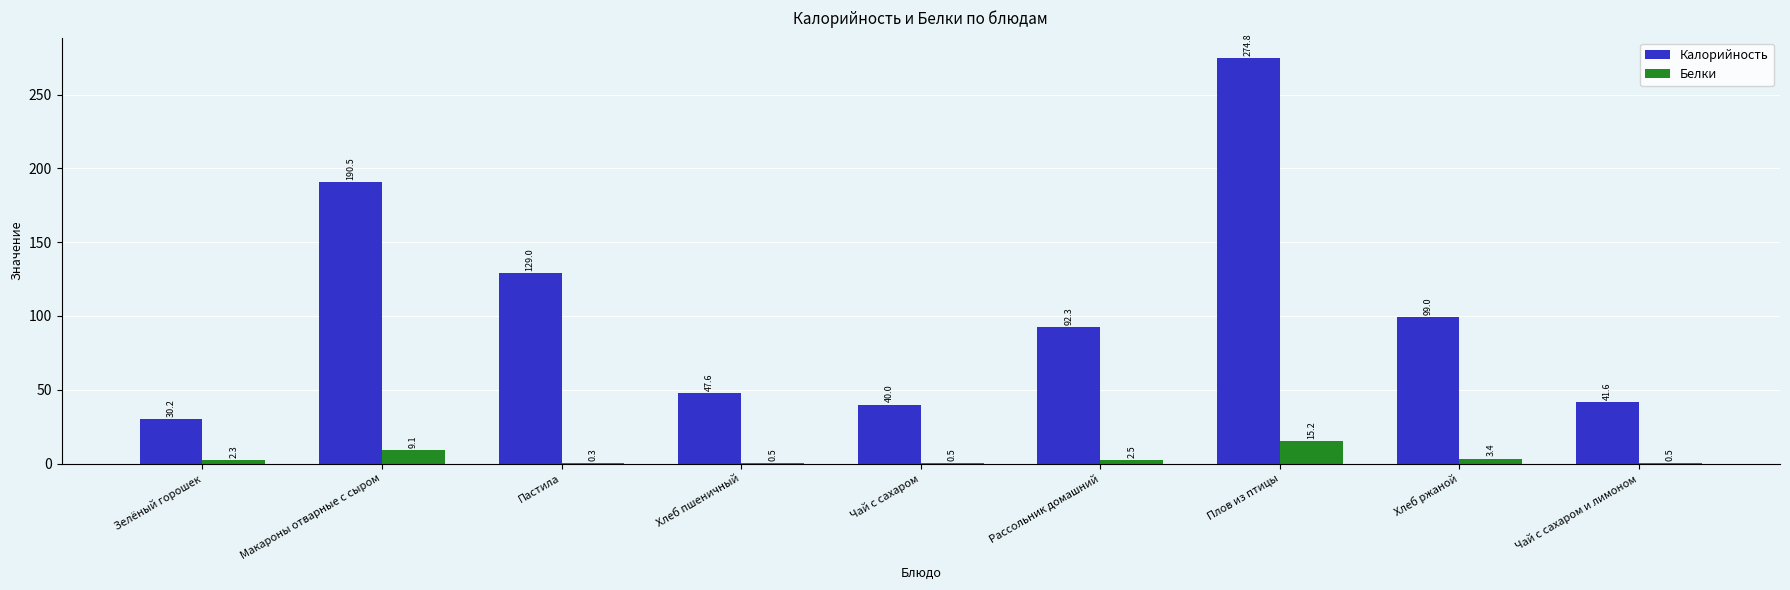

Which category has the highest value in the Белки series?

Плов из птицы